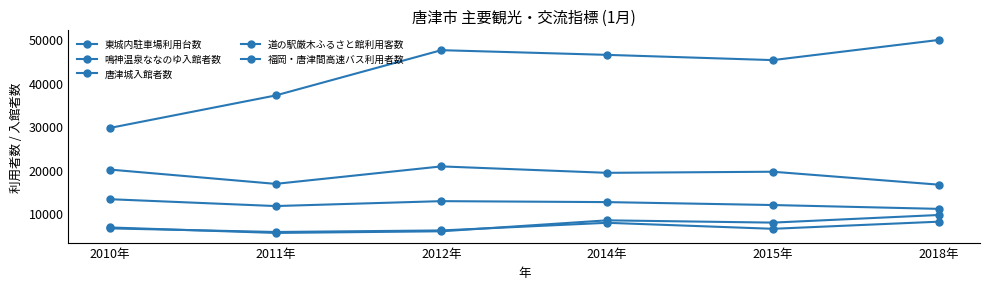

How many distinct data groups are displayed?

5